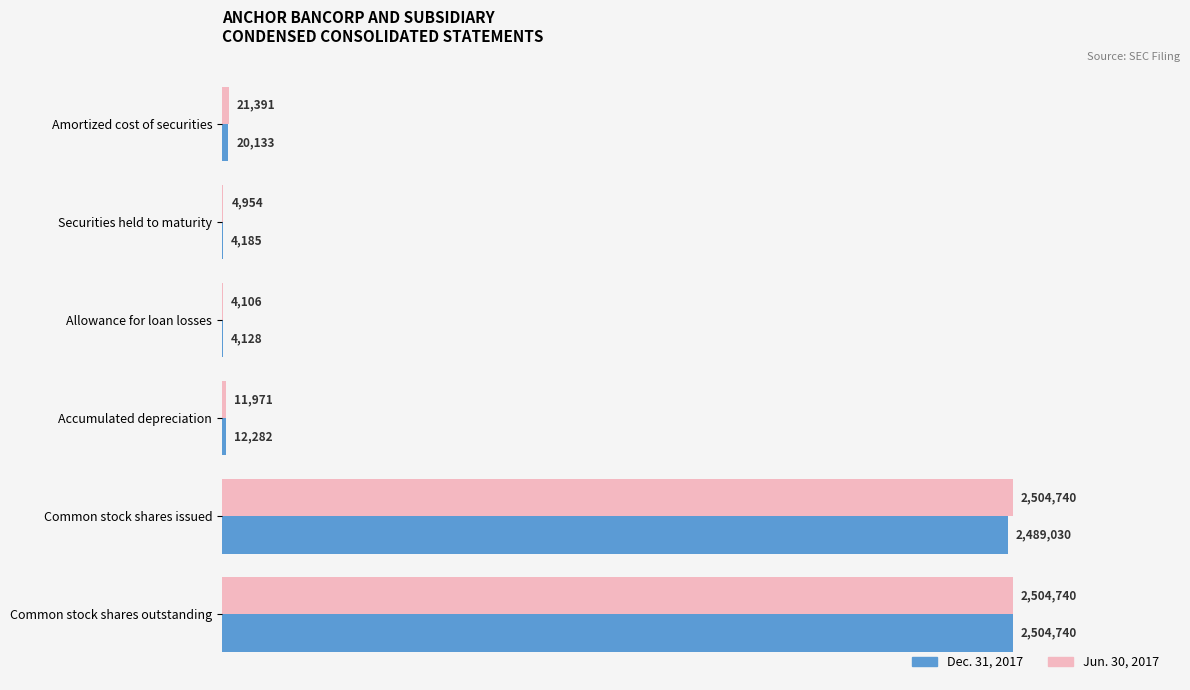

Rank the series by their average value, from highest to lowest.

Jun. 30, 2017, Dec. 31, 2017